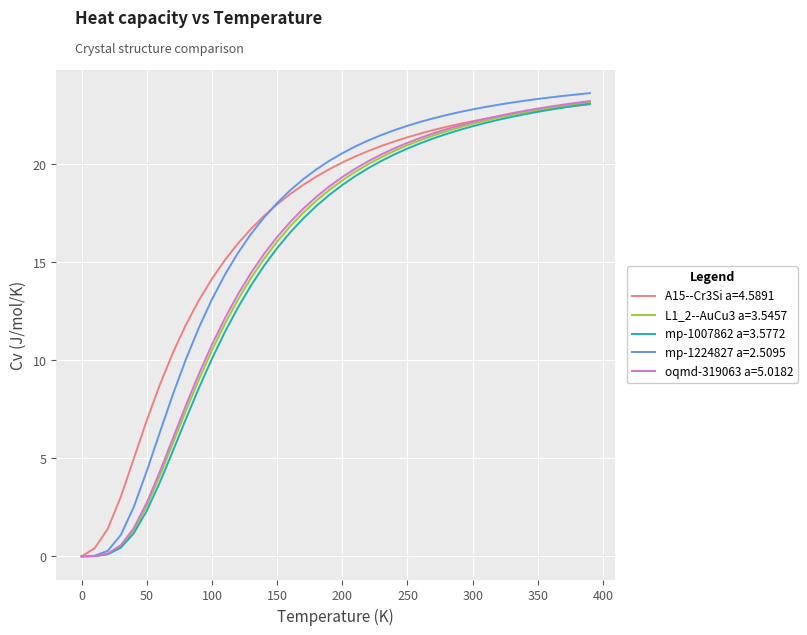

Which series has the largest range (max minus min)?

mp-1224827 a=2.5095